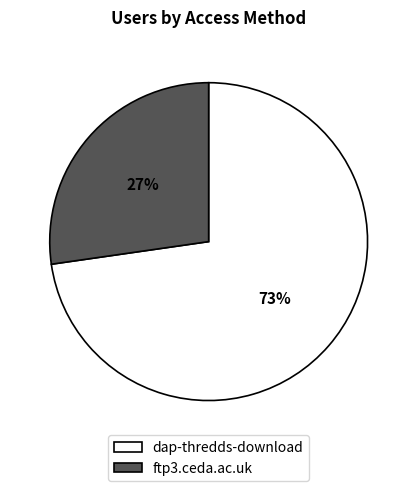

Rank the categories by value from lowest to highest.

ftp3.ceda.ac.uk, dap-thredds-download